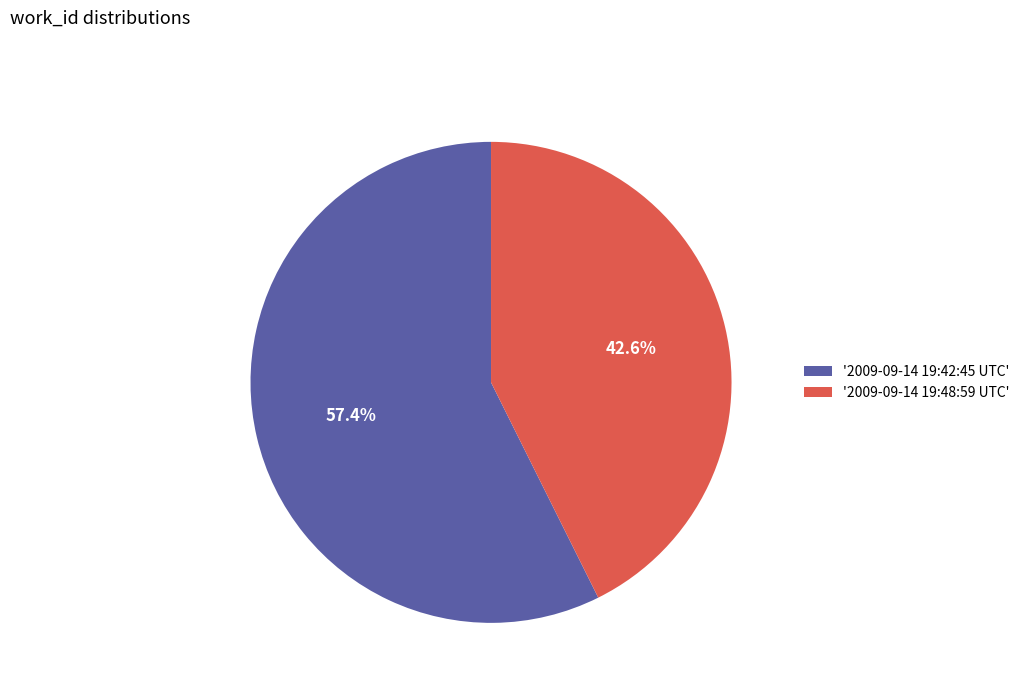

What is the majority slice?

'2009-09-14 19:42:45 UTC'